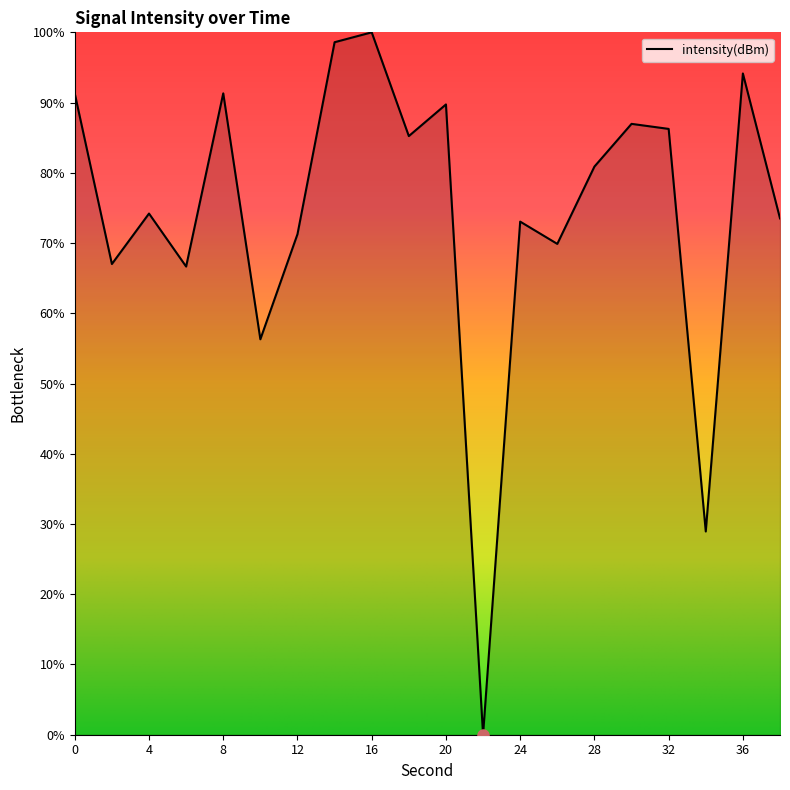

What is the maximum value shown in the chart?

100.0